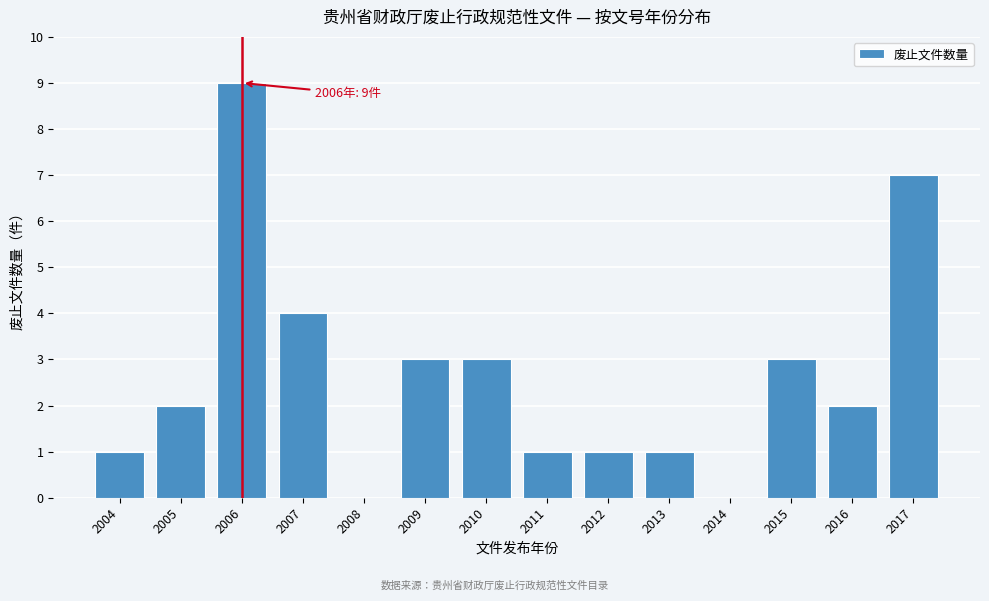

Reading left to right, list all the values displayed in this chart.

2004=1	2005=2	2006=9	2007=4	2008=0	2009=3	2010=3	2011=1	2012=1	2013=1	2014=0	2015=3	2016=2	2017=7